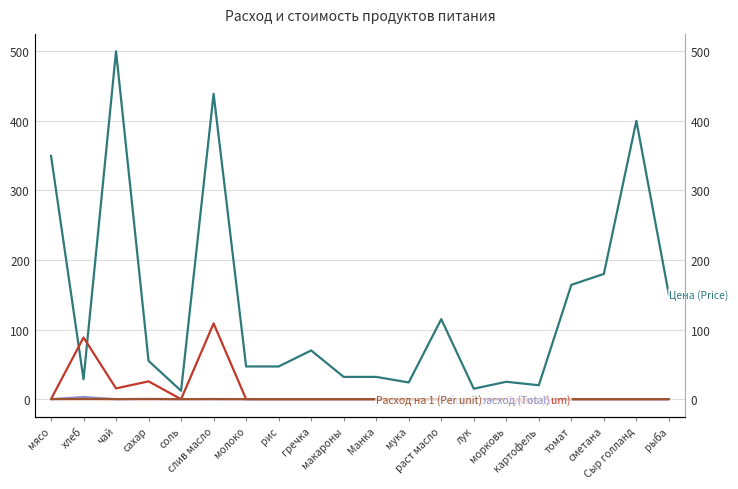

True or false: Расход на 1 (Per unit) has a value of 0.0 at мясо.

True